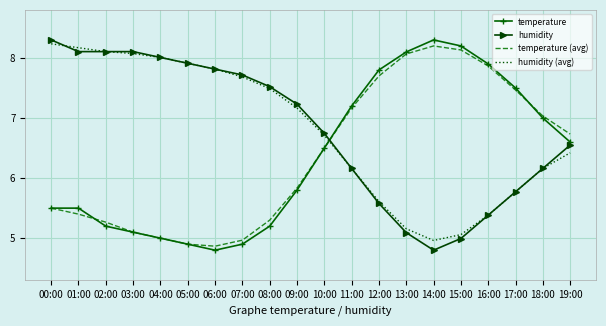

What position from the right is 06:00?

14